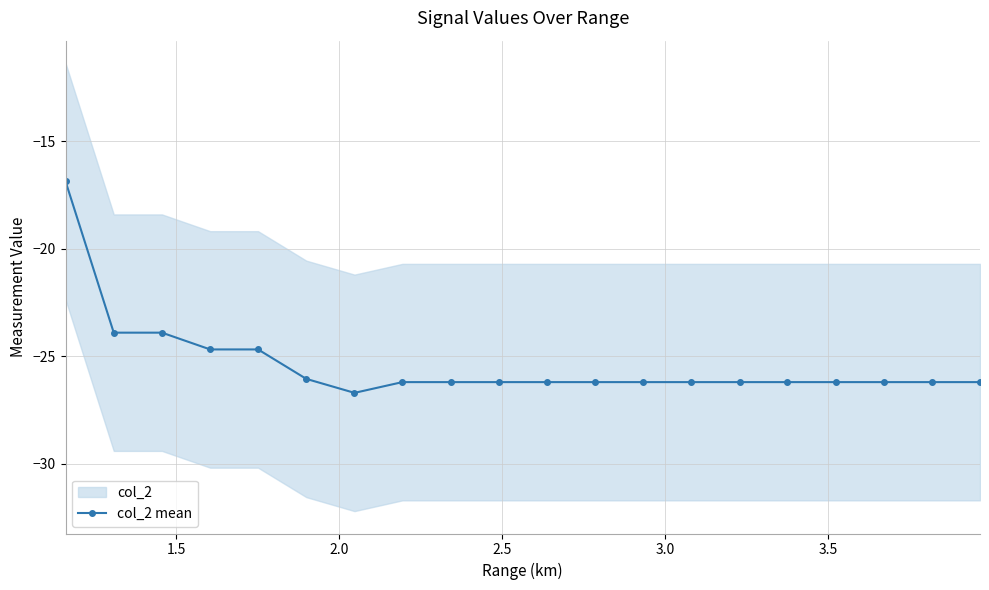

What is the minimum value for col_2 mean?

-26.7